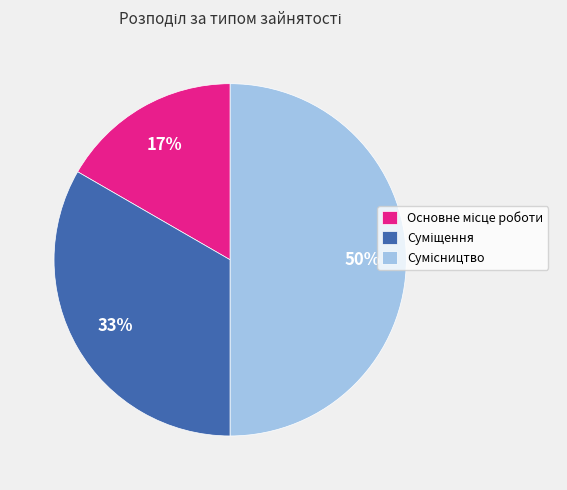

To the nearest percent, what is the difference between the largest and smallest slice percentages?

33%